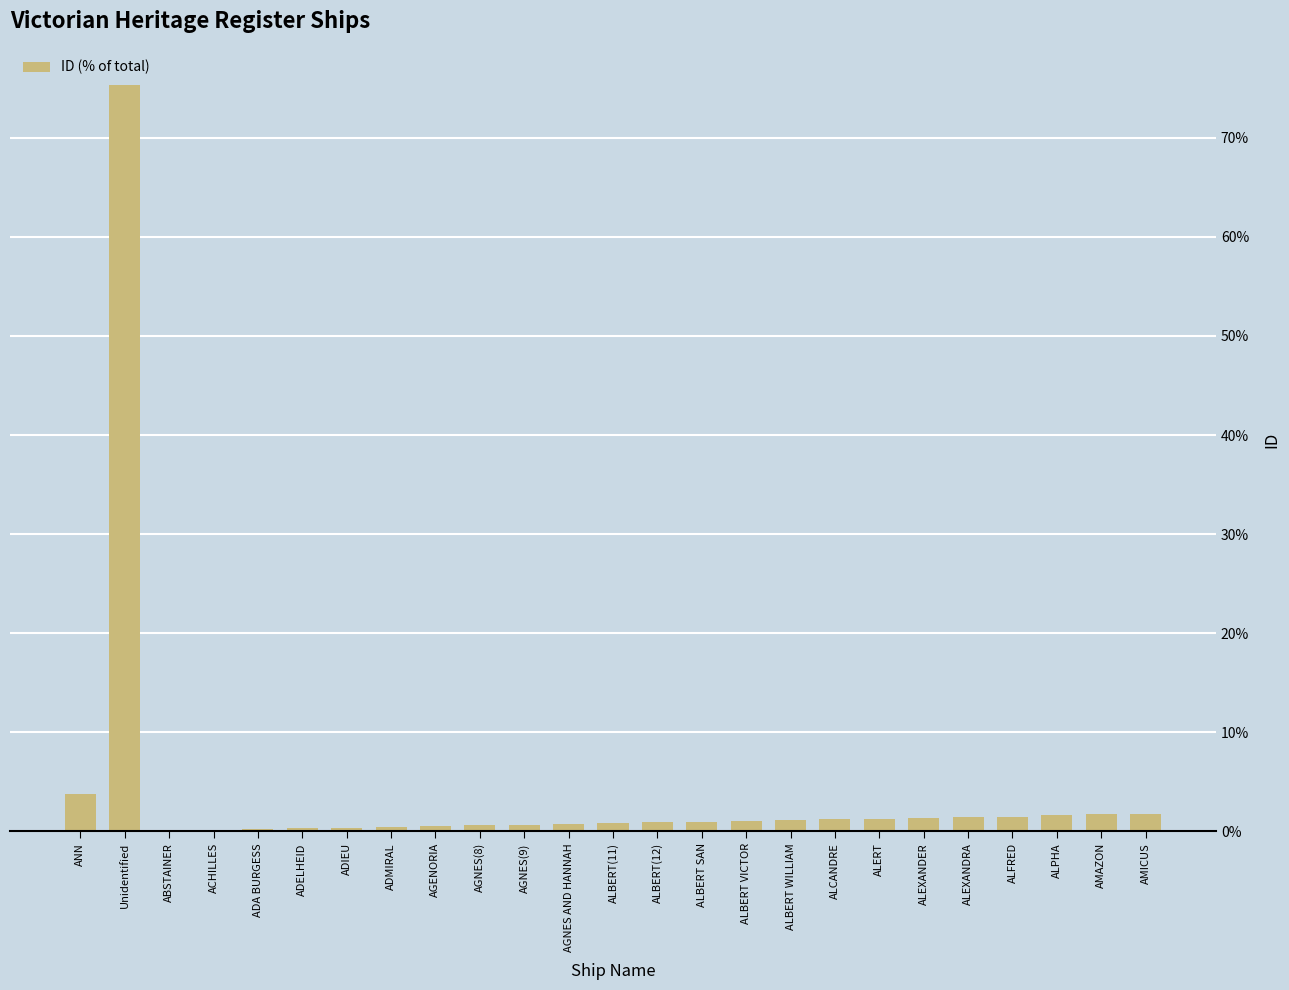

Approximately how many times larger is the value at Unidentified compared to AMAZON?

43.9